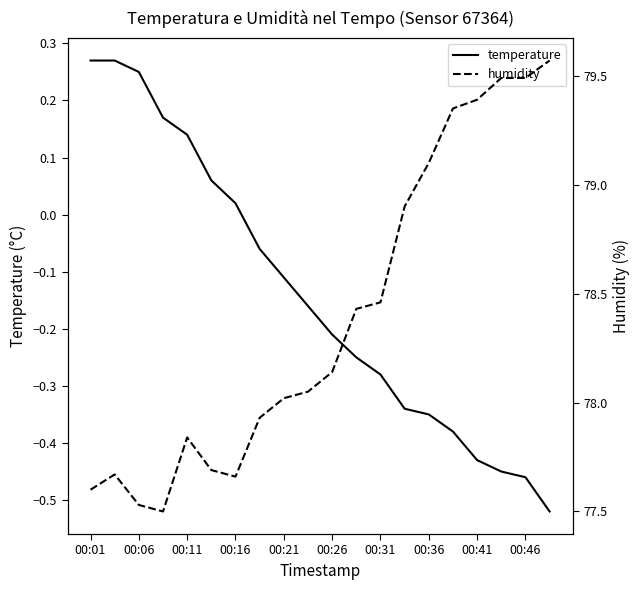

Reading left to right, extract all data points from this chart.

temperature: 0.3	0.3	0.2	0.2	0.1	0.1	0.0	-0.1	-0.1	-0.2	-0.2	-0.2	-0.3	-0.3	-0.3	-0.4	-0.4	-0.5	-0.5	-0.5
humidity: 77.6	77.7	77.5	77.5	77.8	77.7	77.7	77.9	78.0	78.0	78.1	78.4	78.5	78.9	79.1	79.3	79.4	79.5	79.5	79.6